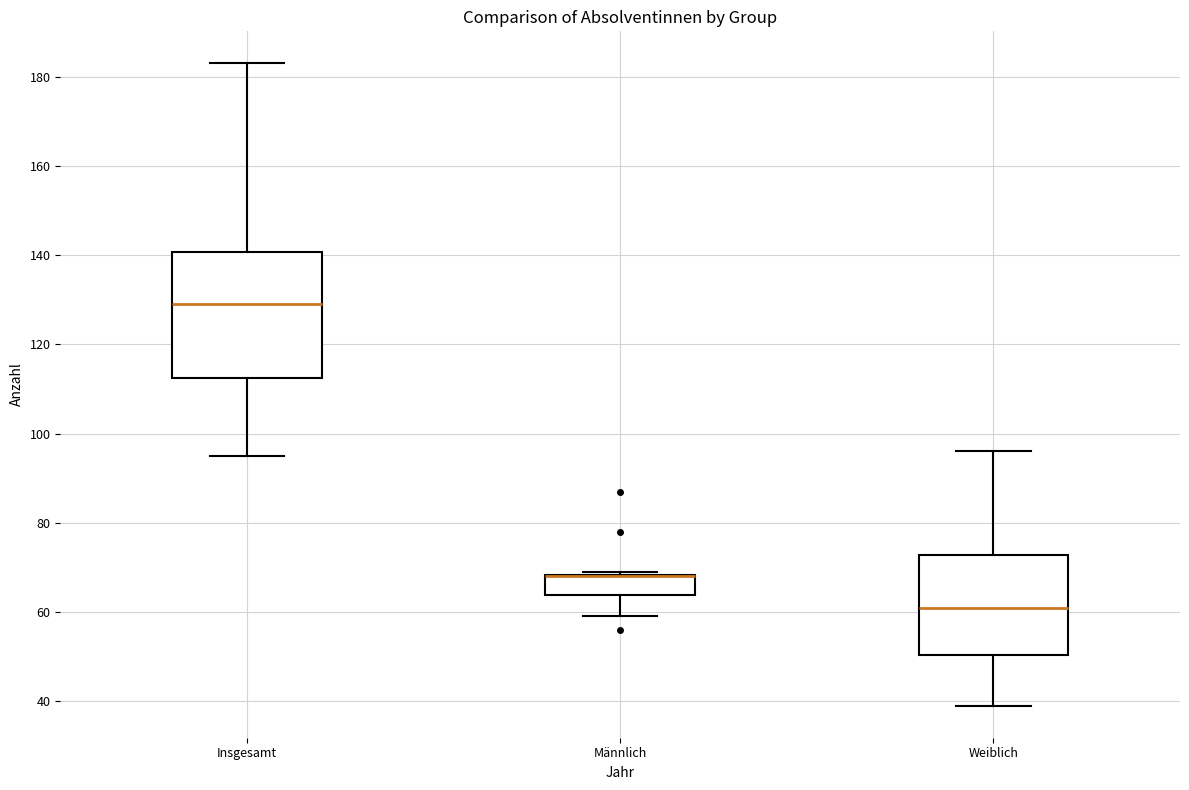

Reading left to right, read every box against the y-axis: the position of its median line, the range the box covers, and the ends of its whiskers. The values are not printed on the chart, so give them approximately, as read against the axis.

Insgesamt: median 130, box 112 to 140, whiskers 96 to 184
Männlich: median 68 (drawn on the box's upper edge), box 64 to 68, whiskers 60 to 70
Weiblich: median 62, box 50 to 72, whiskers 40 to 96